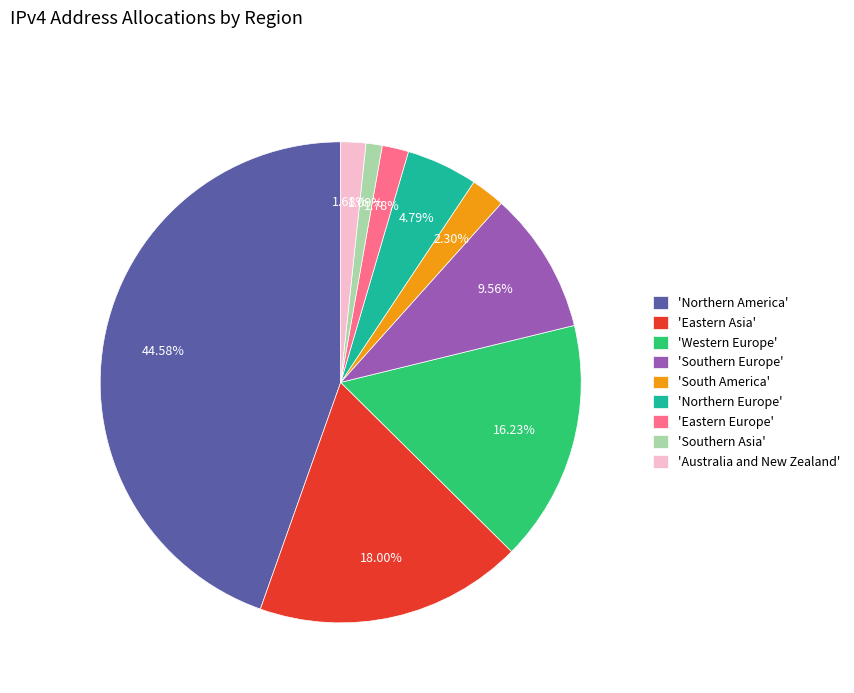

Which slice is the largest?

'Northern America'